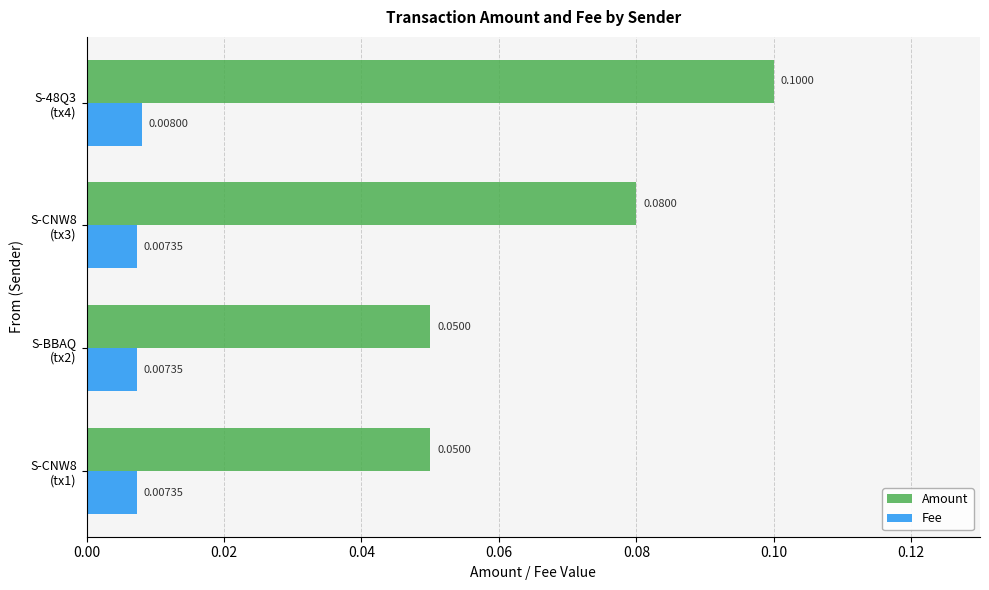

Which series has the largest range (max minus min)?

Amount